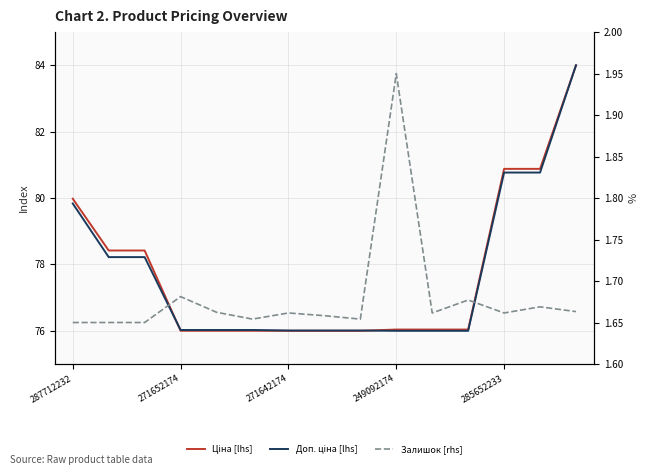

Which series changed the most between 7 and 13?

Ціна [lhs]